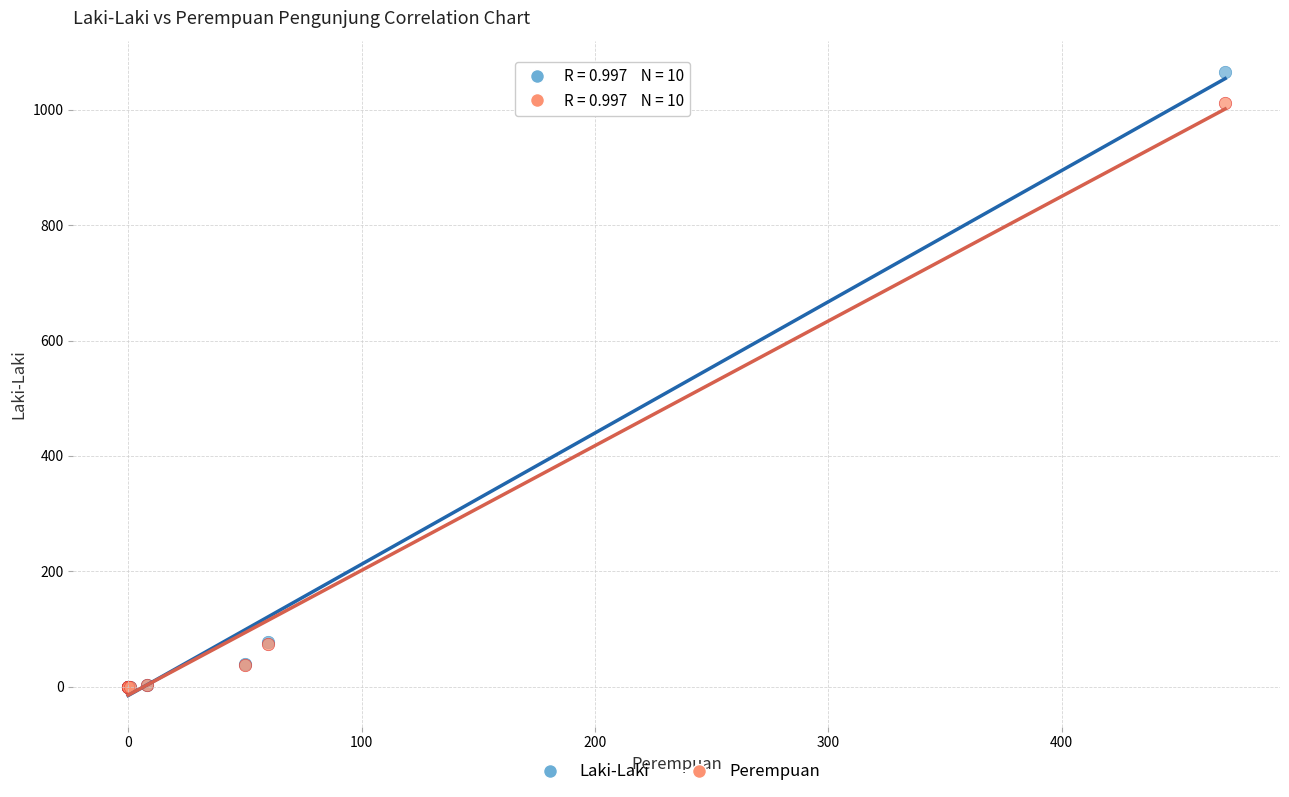

What are all the series names shown in the legend?

Laki-Laki, Perempuan